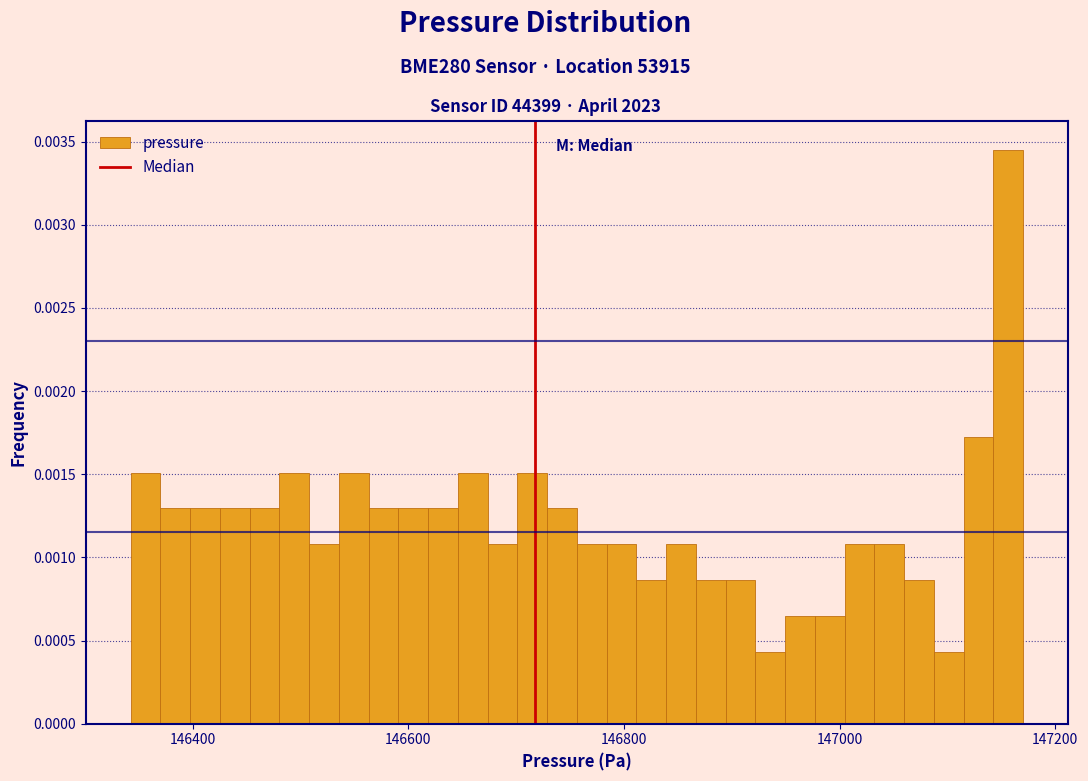

Read against the x-axis, roughly where is the centre of the tallest bar?

147160